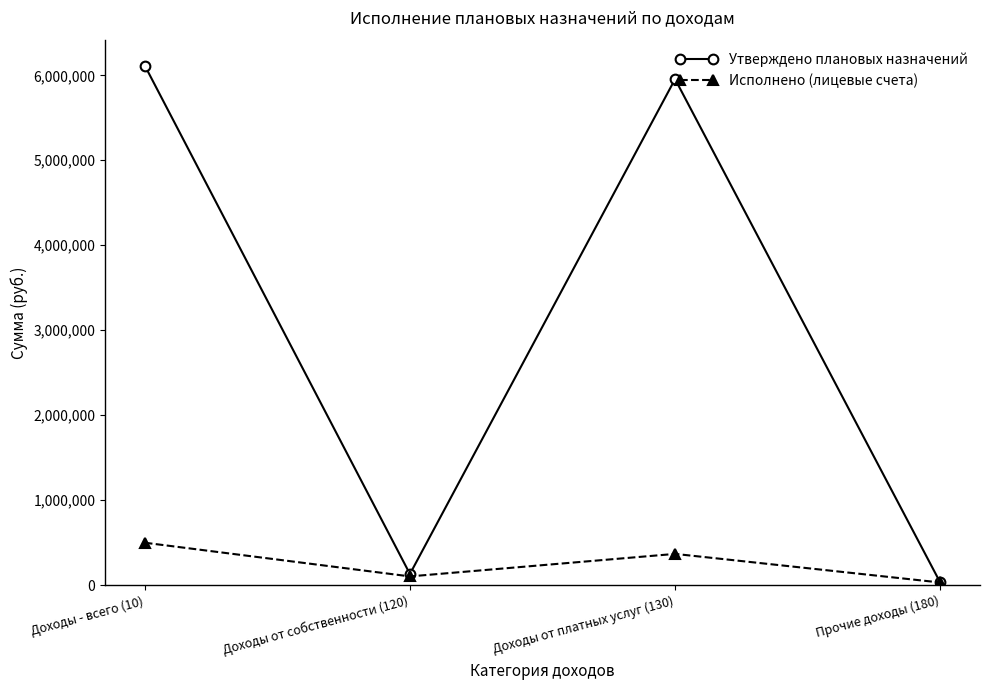

The value of Утверждено плановых назначений at Доходы от платных услуг (130) is 5955405.8. True or false?

True